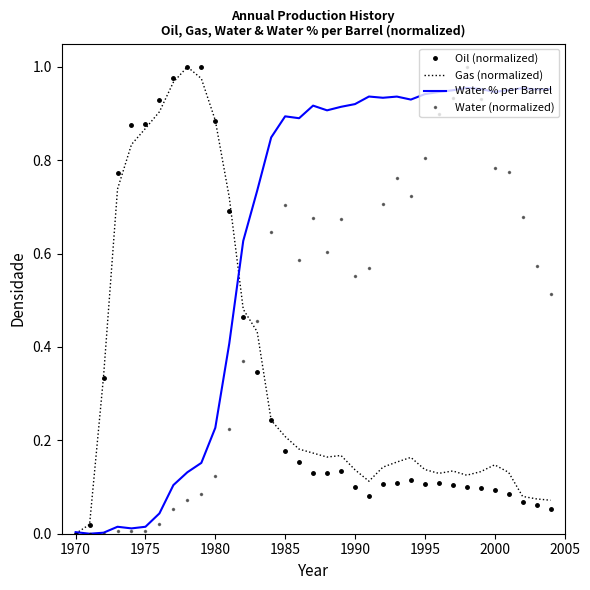

Is this an area chart (filled region under the line)?

No